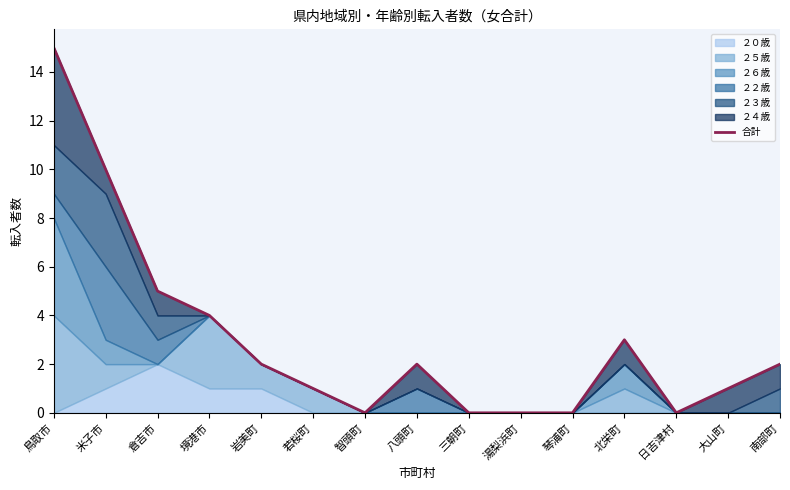

Reading left to right, extract all data points from this chart.

鳥取市=15	米子市=10	倉吉市=5	境港市=4	岩美町=2	若桜町=1	智頭町=0	八頭町=2	三朝町=0	湯梨浜町=0	琴浦町=0	北栄町=3	日吉津村=0	大山町=1	南部町=2